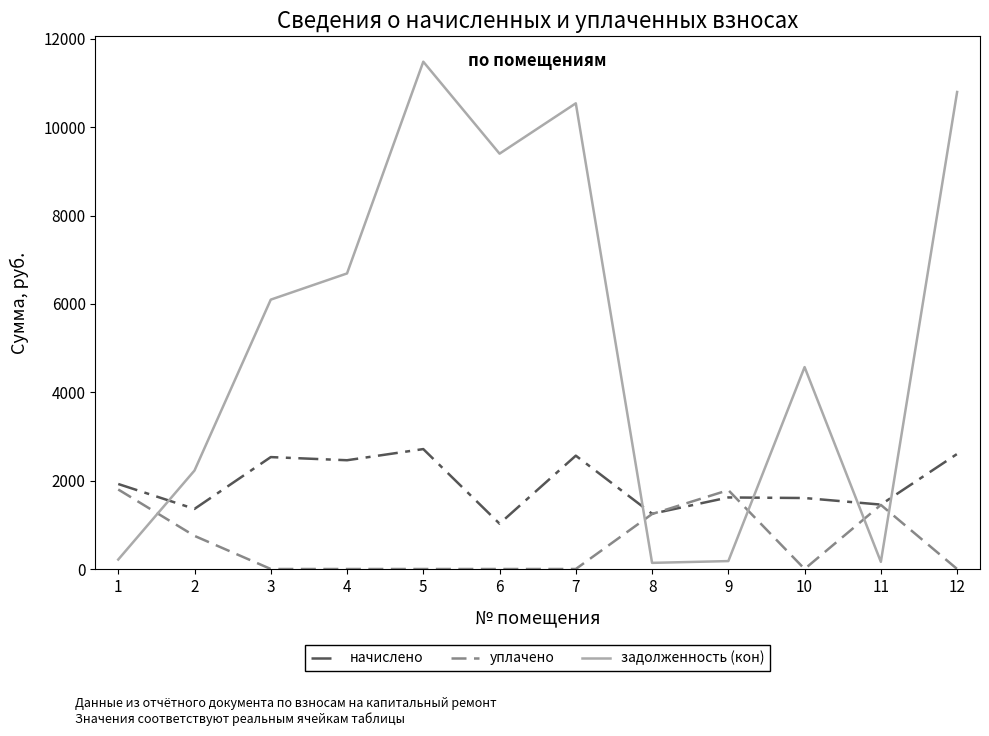

Between which two adjacent categories do задолженность (кон) and начислено first intersect?

1 and 2